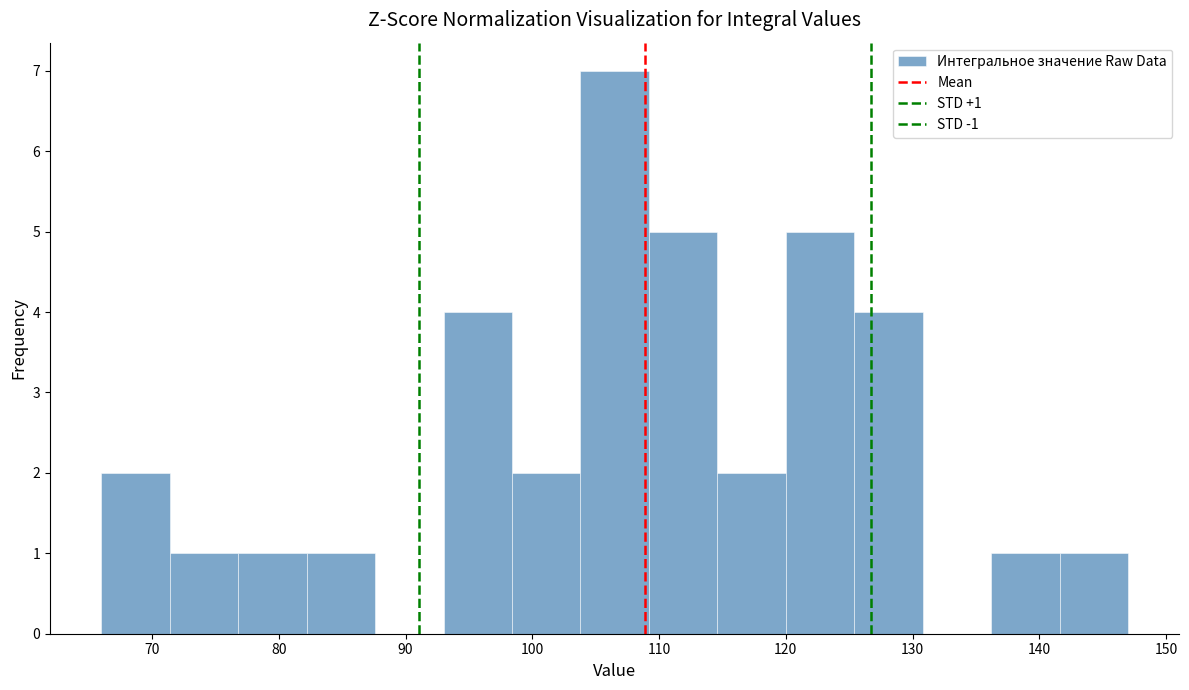

Which range on the x-axis has the tallest bar?

103.8 to 109.2